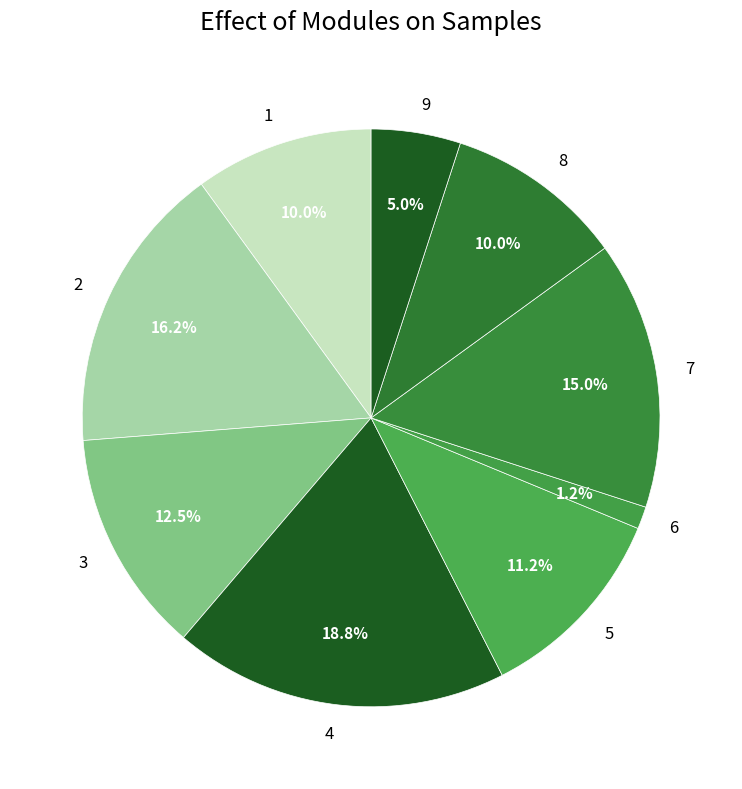

Count the number of slices in the pie.

9